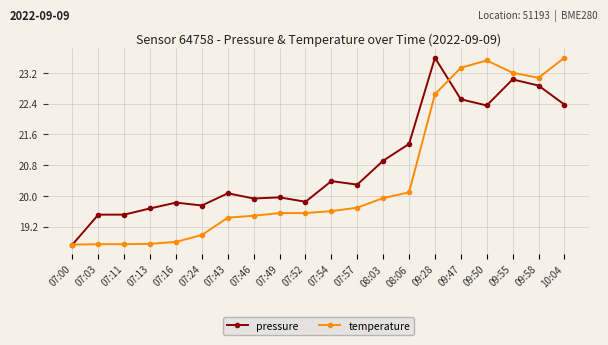

True or false: temperature has a value of 19.6 at 07:49.

True